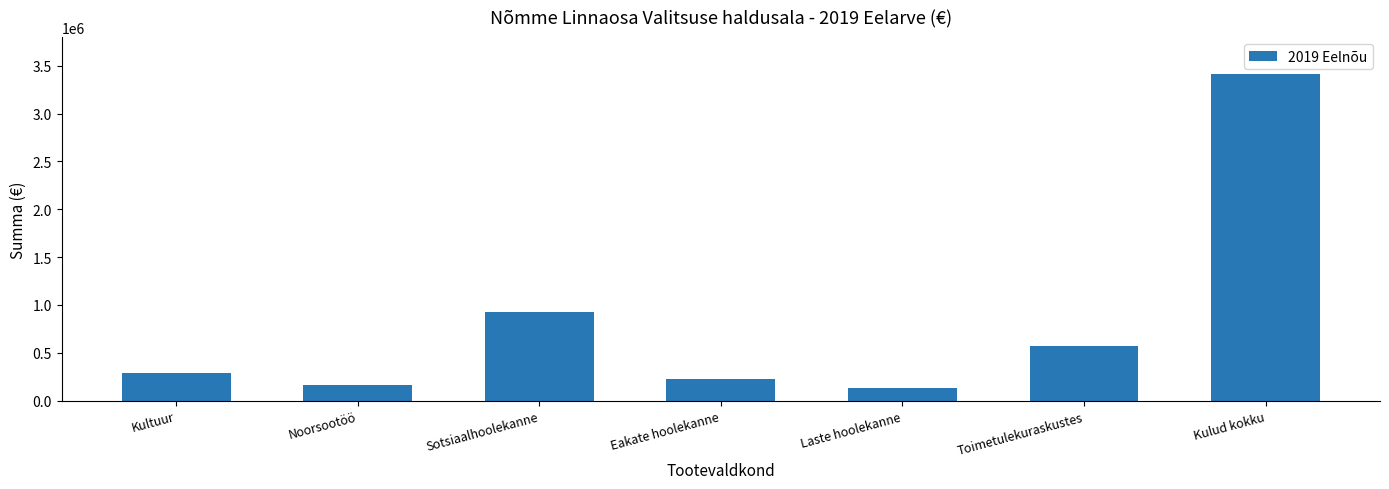

Reading left to right, list all the values displayed in this chart.

286359	162272	926055	225940	132945	567170	3416932